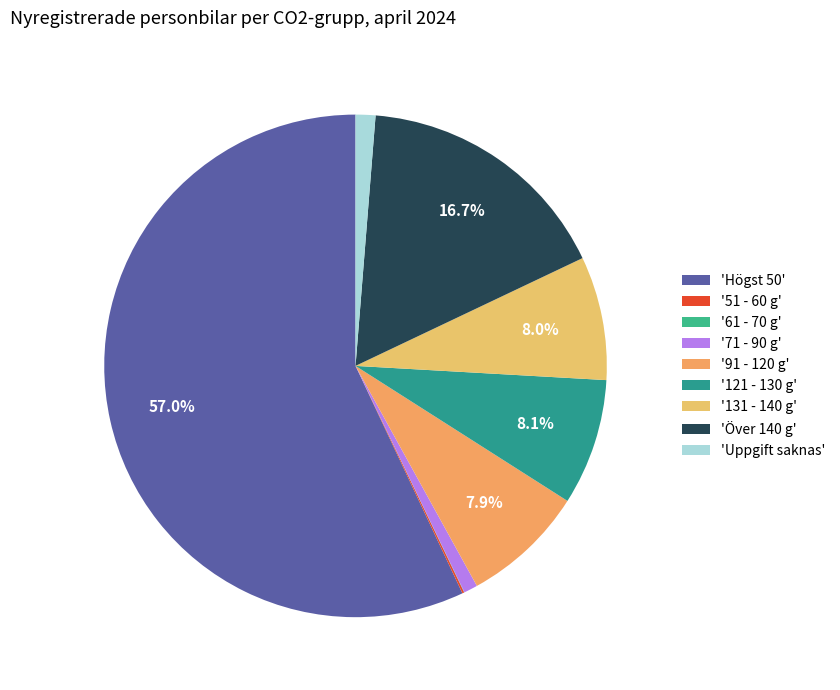

Which category has the biggest portion of the pie?

'Högst 50'